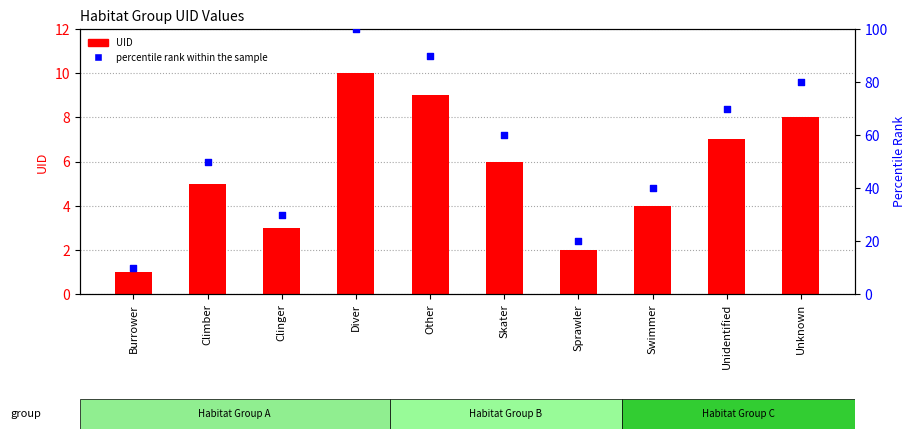

At how many categories does at least one series exceed 75?

3